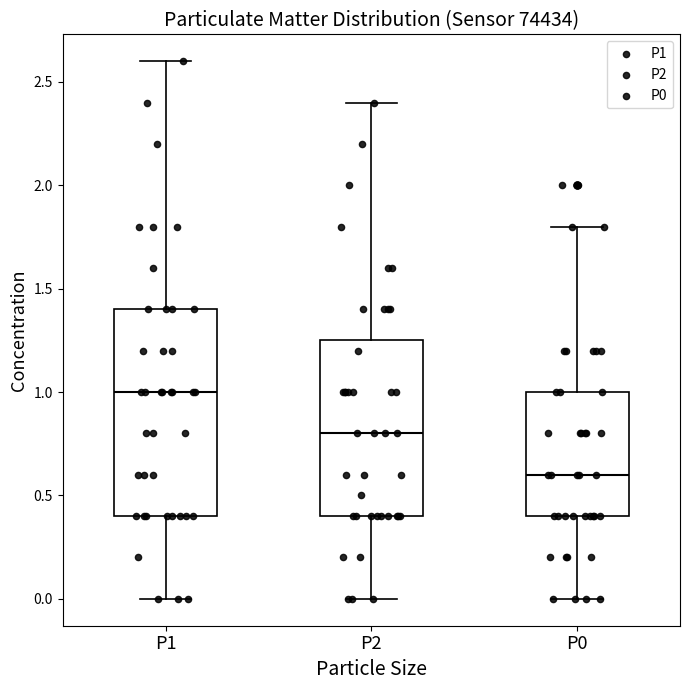

Where does the lower whisker of the box for P1 end on the y-axis? The values are not printed on the chart, so give them approximately, as read against the axis.

0.00